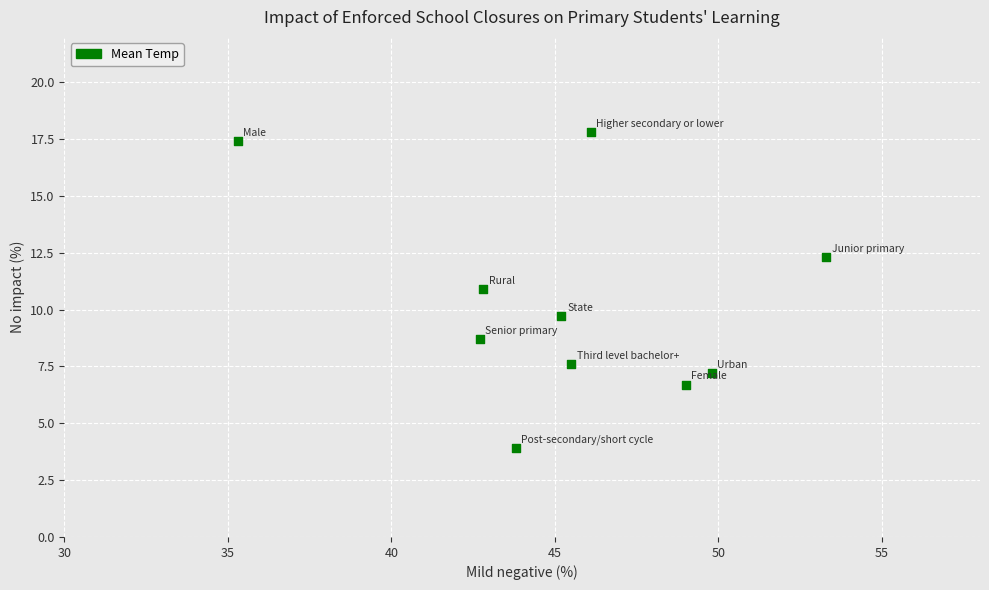

What Y value in the scatter plot is closest to 10?

9.7